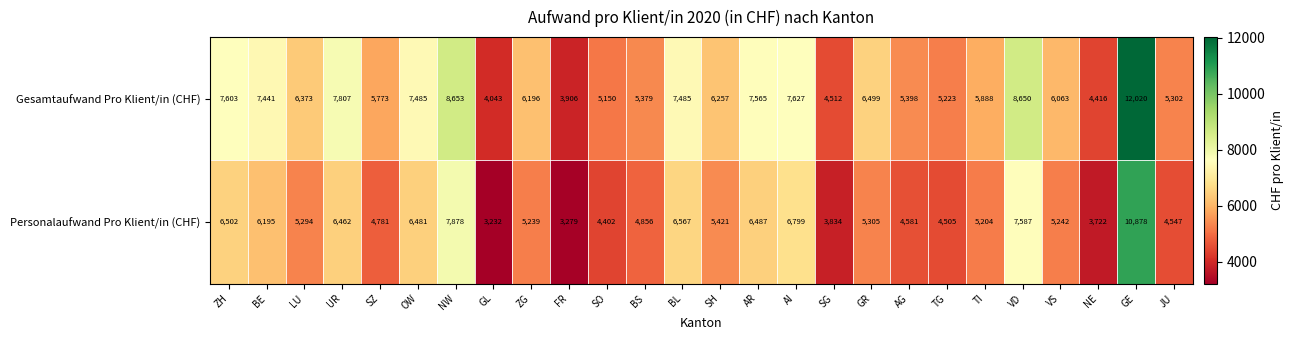

At which category does the chart reach its peak across all series?

GE